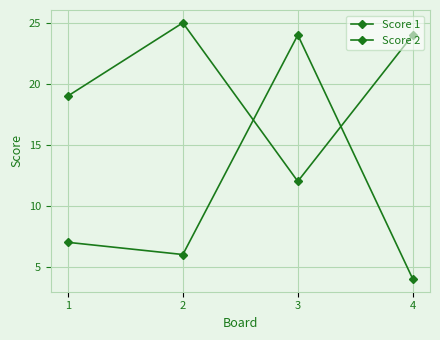

How many categories are shown in the chart?

4